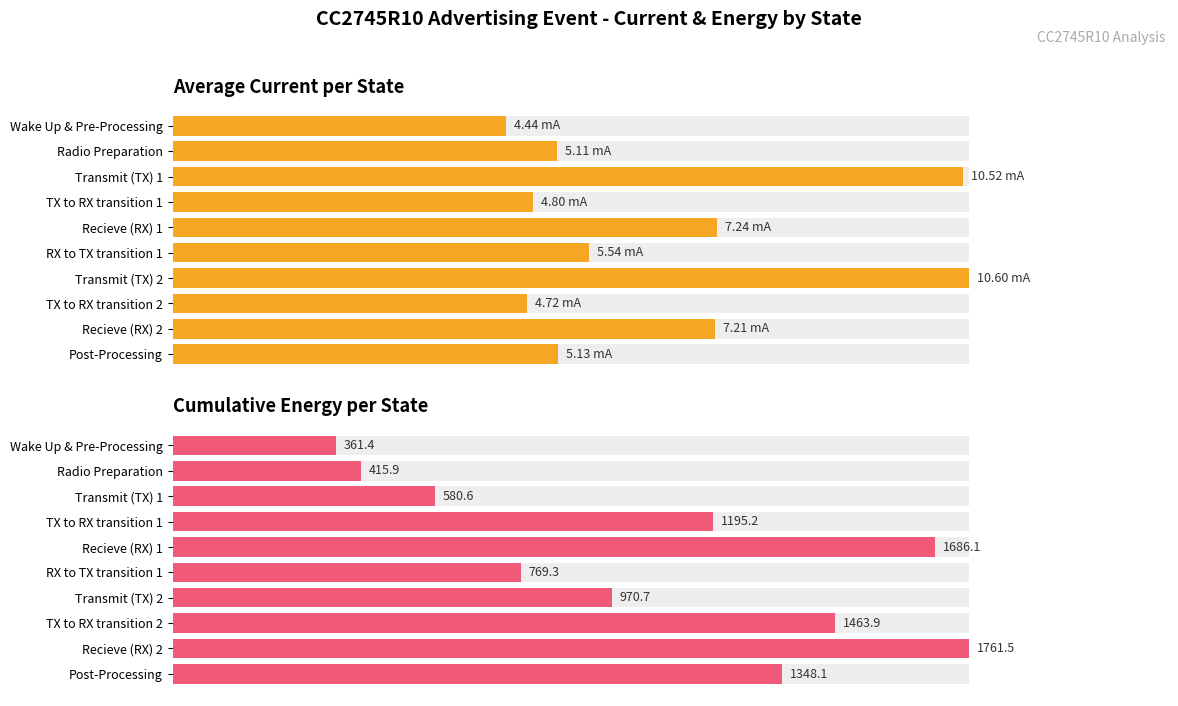

How many categories are shown in the chart?

10